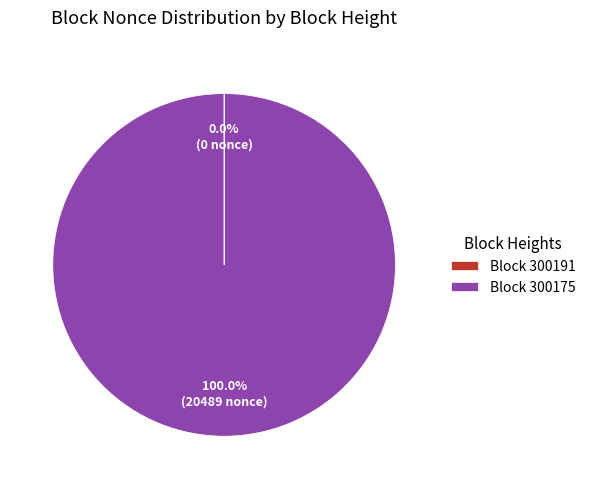

Does any single category account for the majority?

Yes